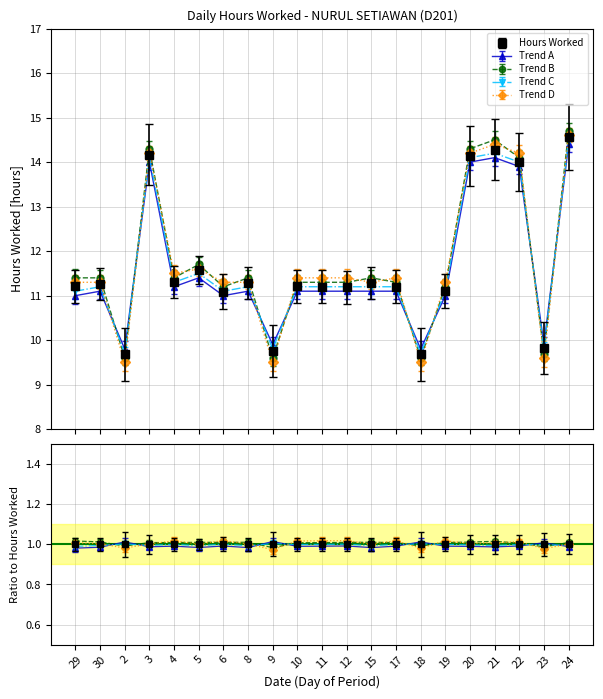

What is the spread (max minus min) of values at 19?

0.3